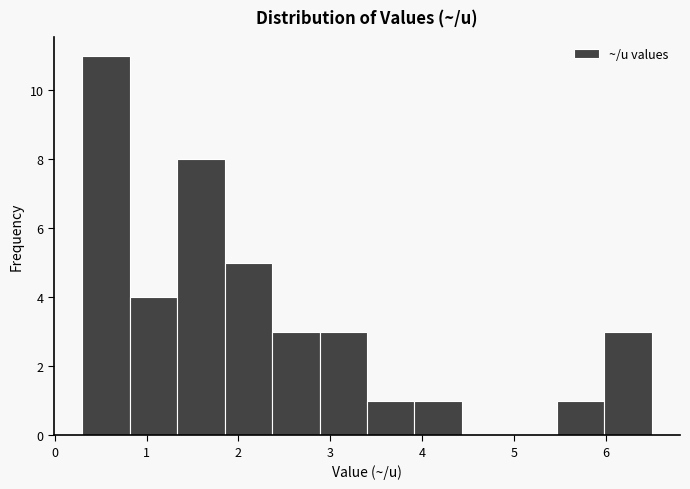

Which range on the x-axis has the tallest bar?

0.3 to 0.8